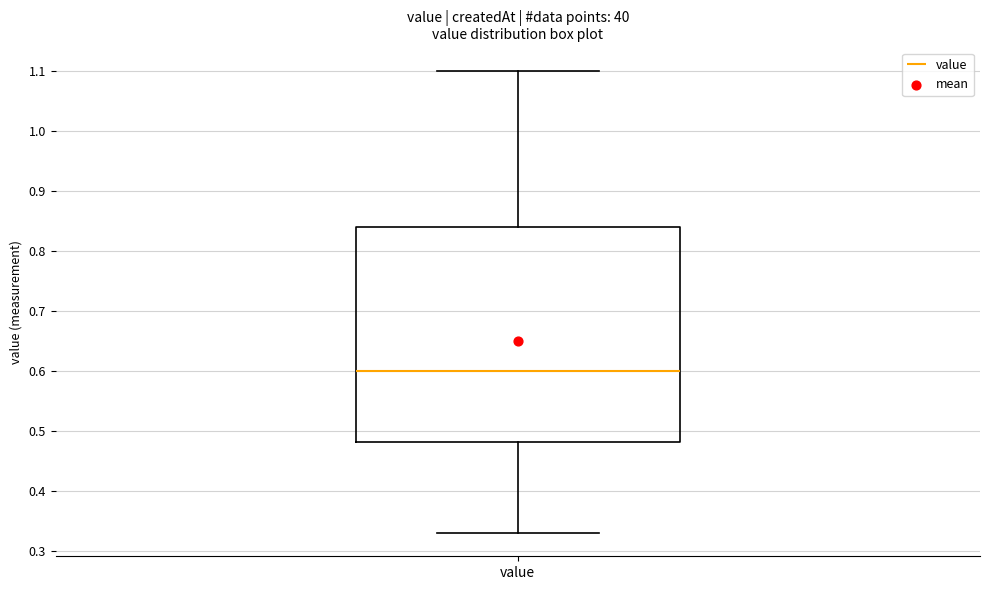

Where does the lower whisker of the box for value end on the y-axis? The values are not printed on the chart, so give them approximately, as read against the axis.

0.33